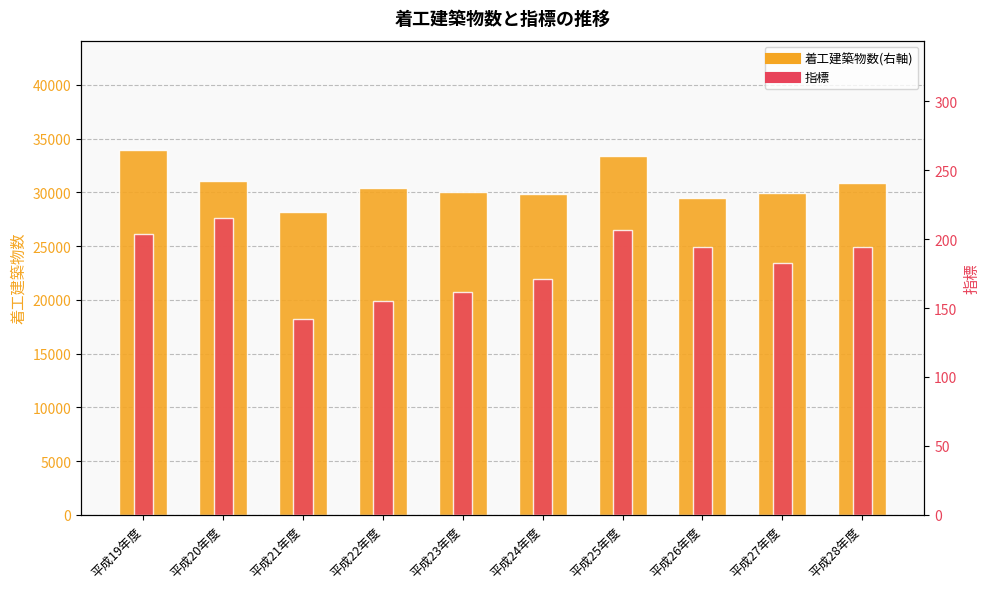

True or false: 着工建築物数(右軸) has a value of 33928 at 平成19年度.

True